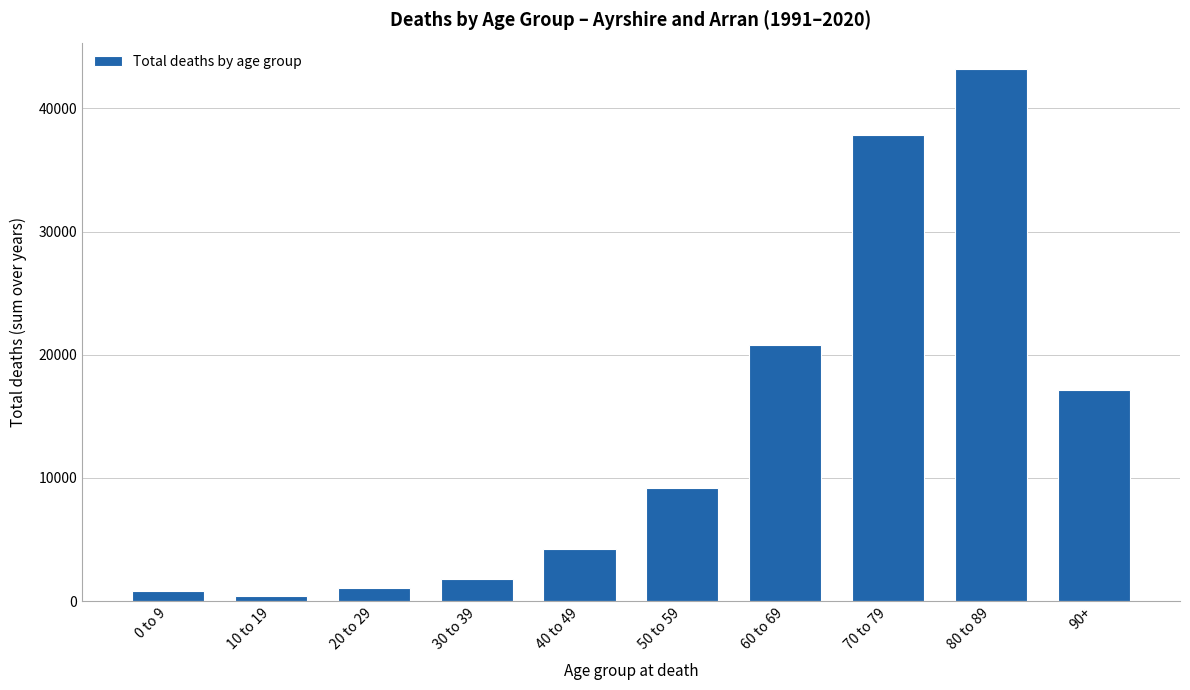

Reading right to left, list all the values displayed in this chart.

90+=17169	80 to 89=43190	70 to 79=37817	60 to 69=20772	50 to 59=9175	40 to 49=4244	30 to 39=1812	20 to 29=1088	10 to 19=441	0 to 9=799